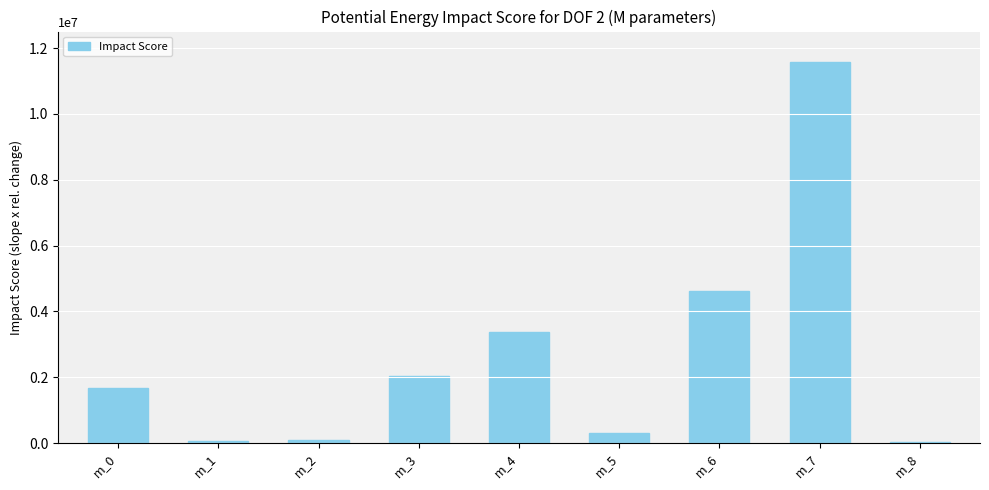

Is it true that the value at m_0 is 2216033?

False